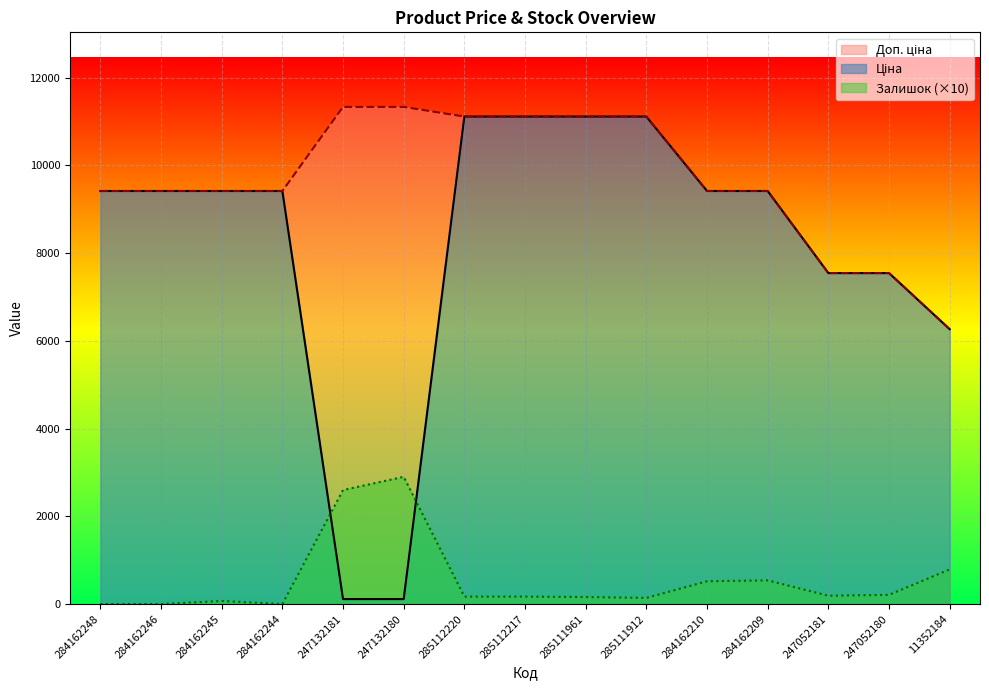

What is the difference between the maximum and minimum values in the Залишок series?

2900.0